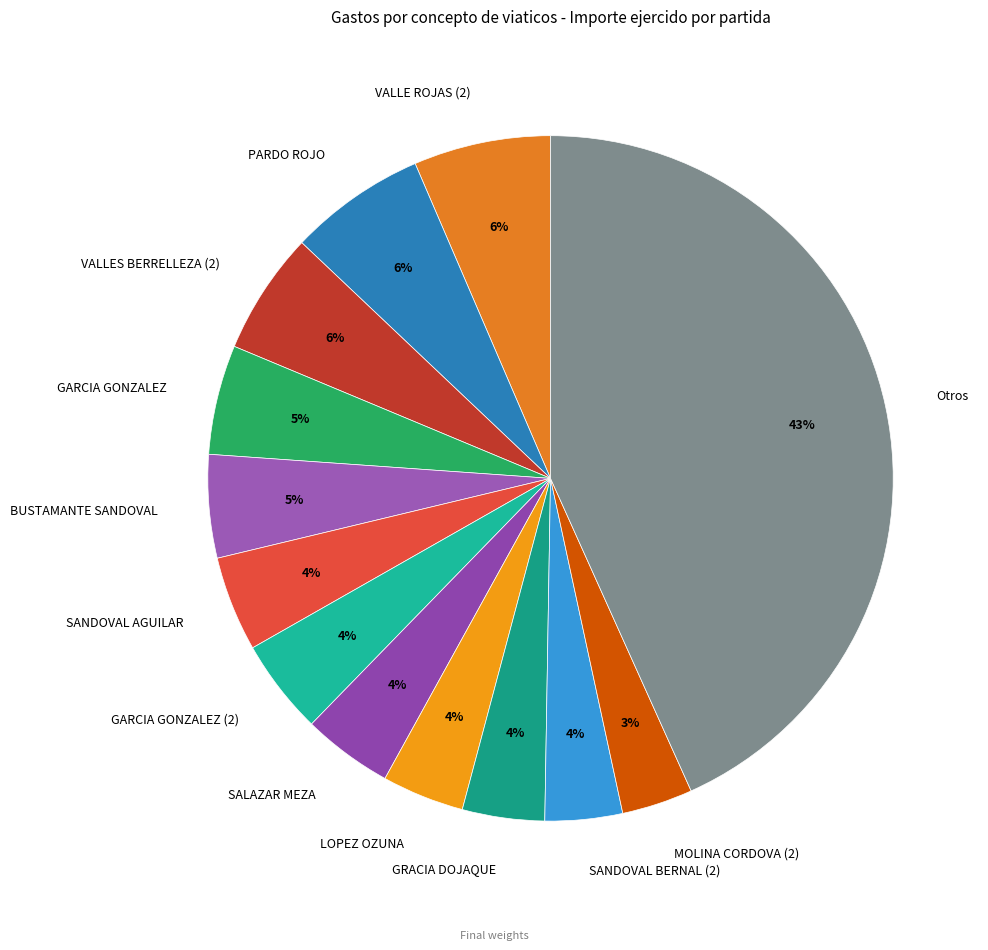

To the nearest percent, what portion does PARDO ROJO represent?

6%